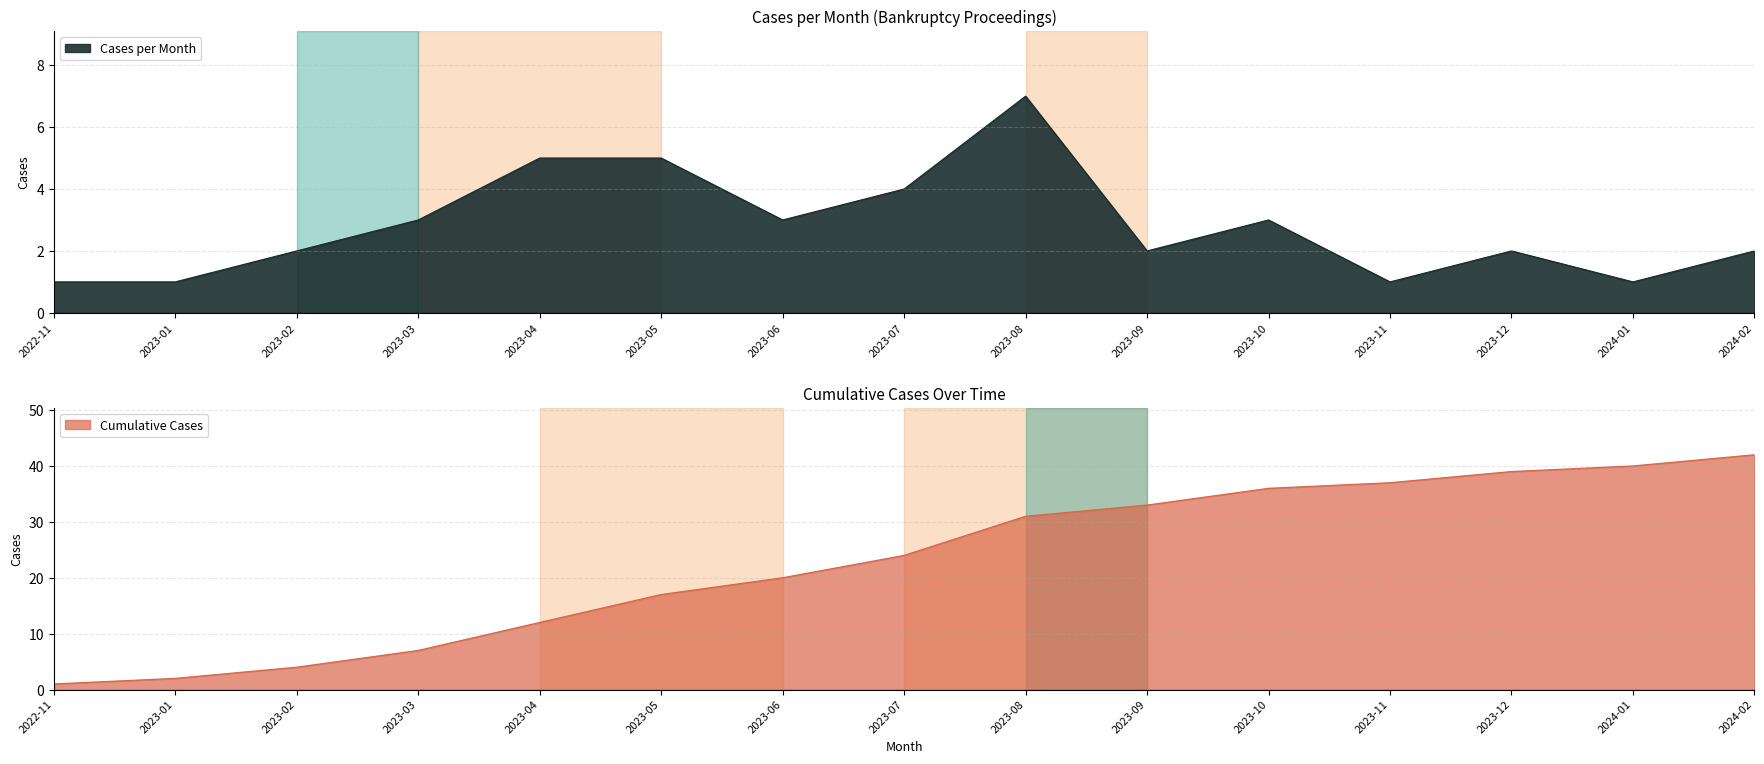

What is the maximum value shown in the chart?

42